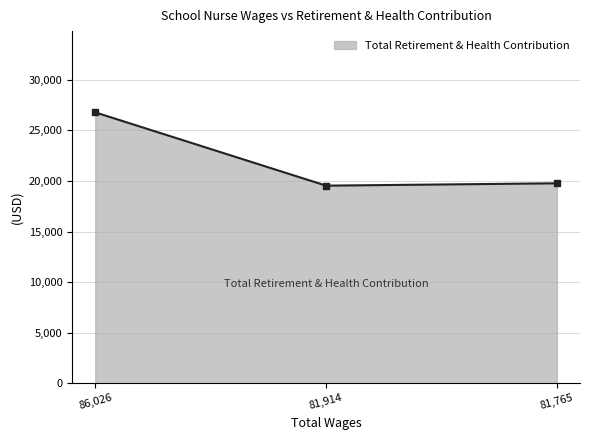

What is the average value?

22030